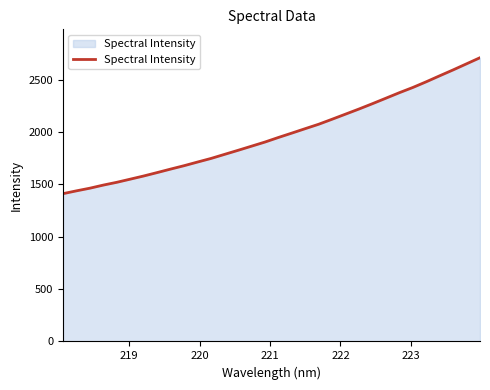

What is the greatest value displayed?

2708.2